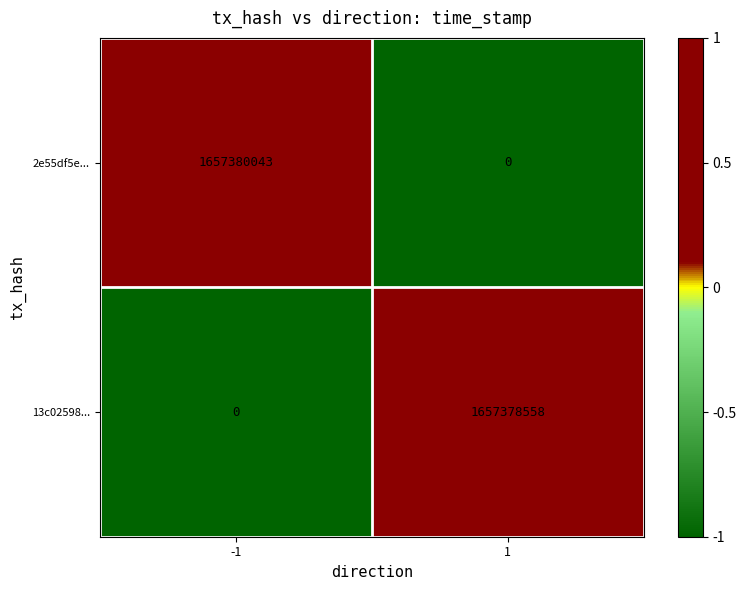

How many data points does each series have?

2